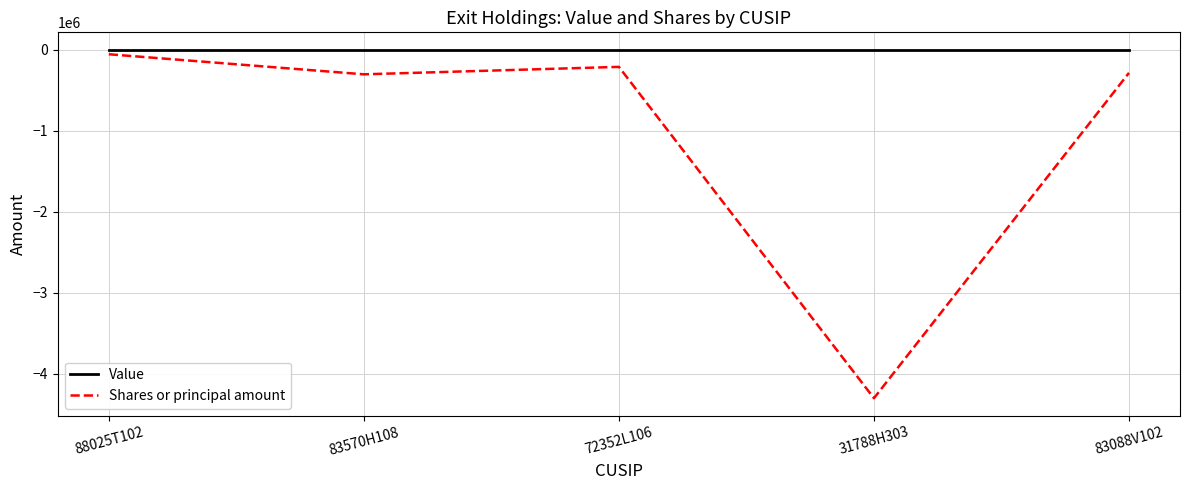

Is the value of Value at 72352L106 greater than the value of Shares or principal amount at 83570H108?

Yes